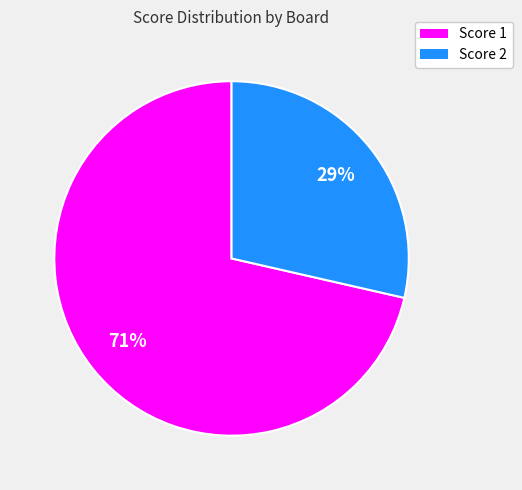

To the nearest percent, what is the average slice percentage?

50%